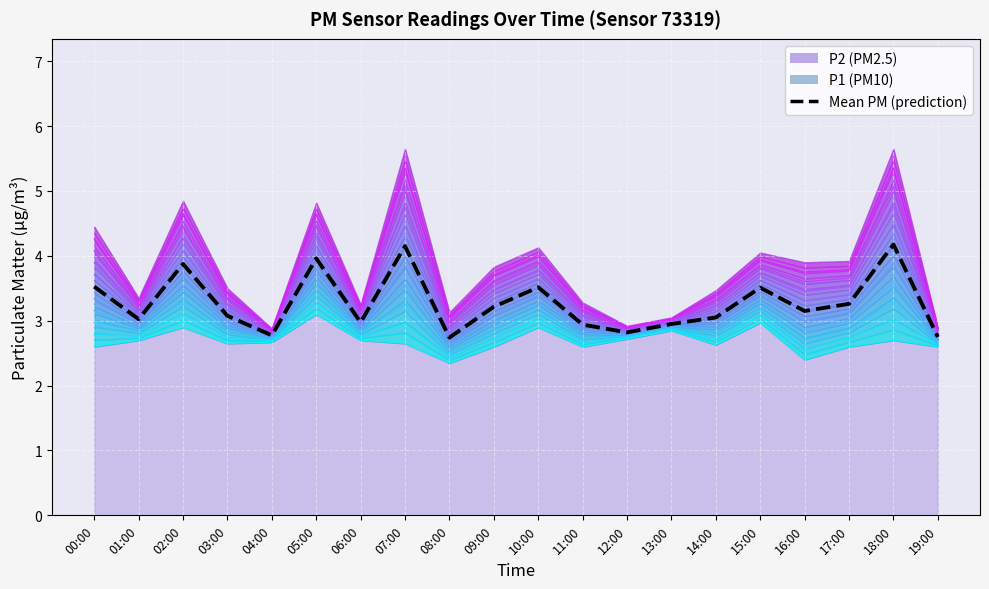

Is the value of Mean PM (prediction) at 18:00 greater than the value of contour_0 at 19:00?

Yes